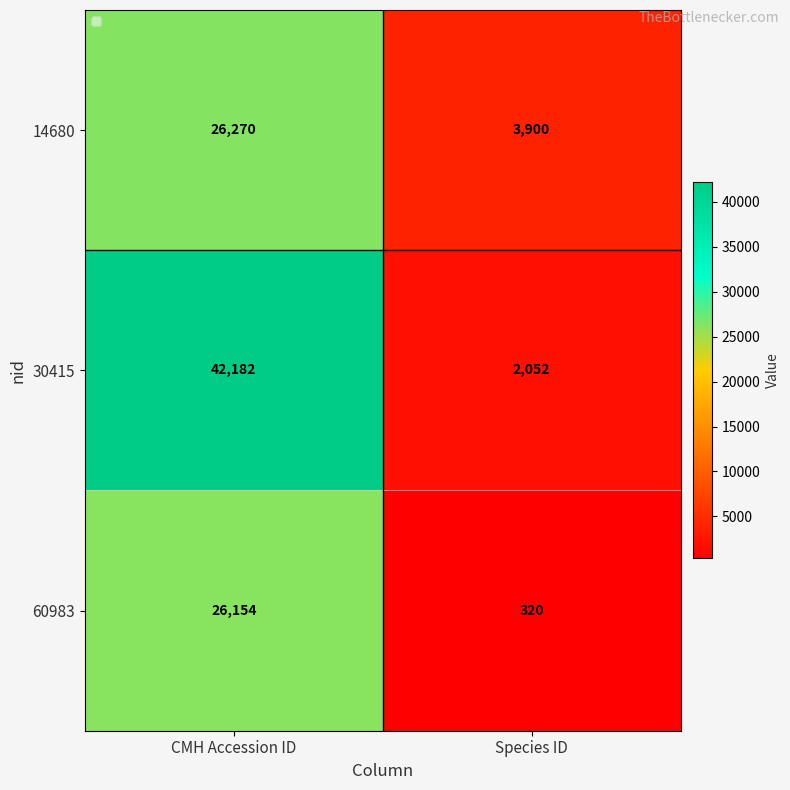

How many series are shown in this chart?

3